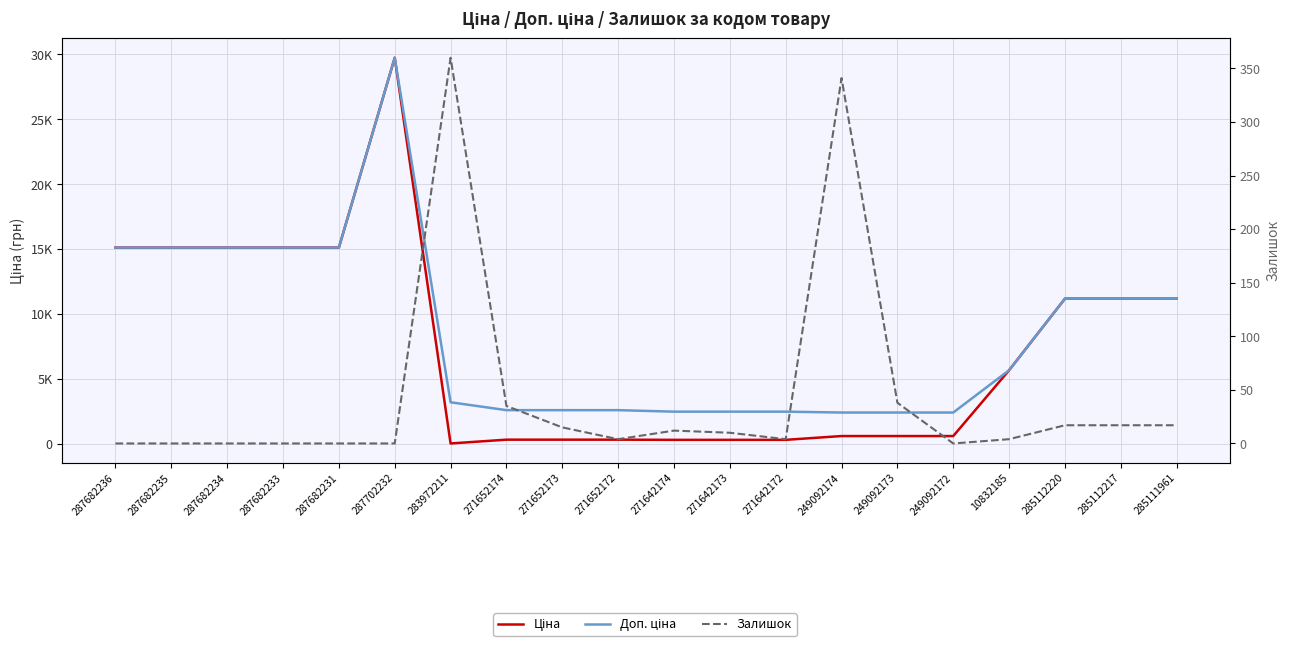

What is the label of the 20th point from the right?

287682236